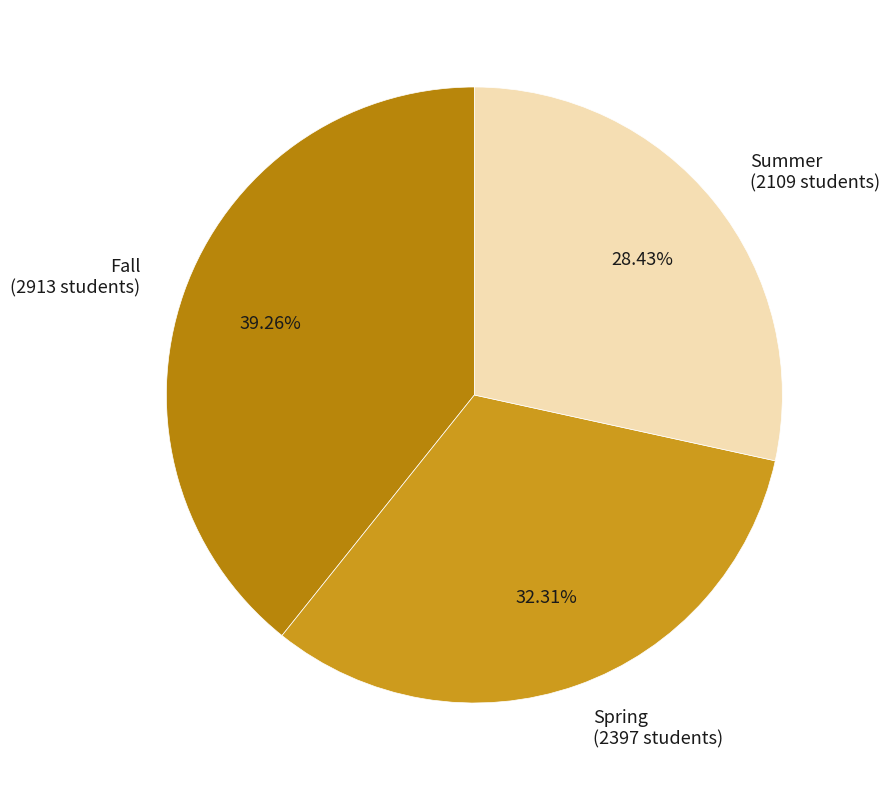

What portion of the pie excludes Fall?

60.7%